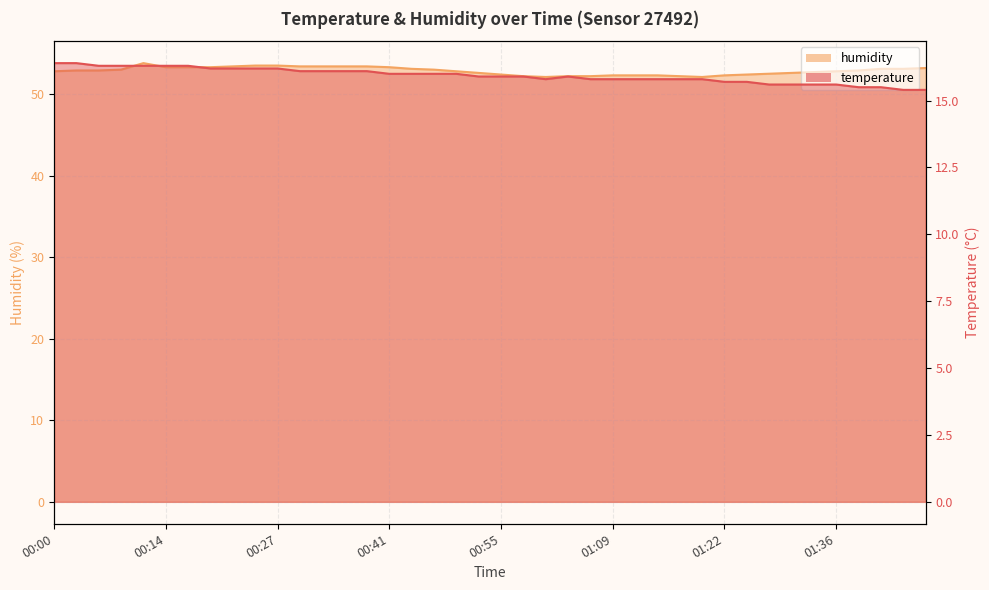

The humidity series shows 16.5 at 01:42. True or false?

False